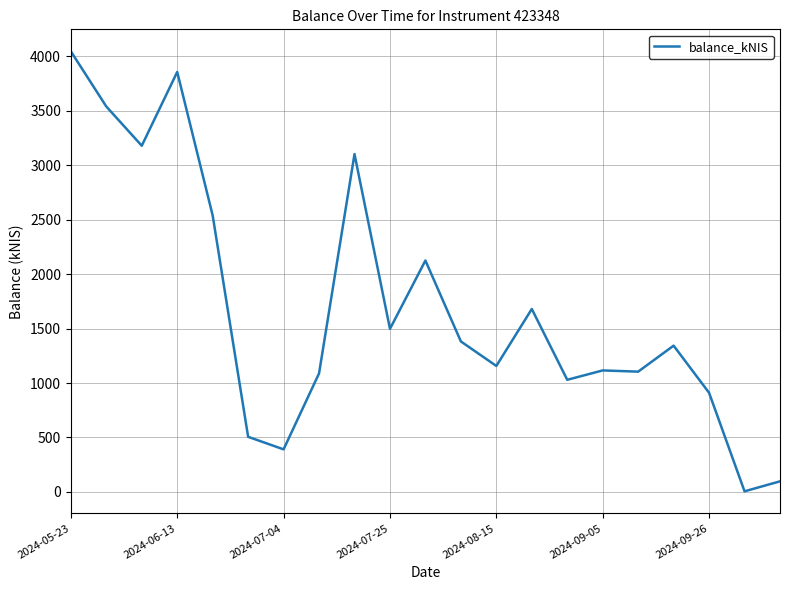

What is the difference between the maximum and minimum values?

4042.1